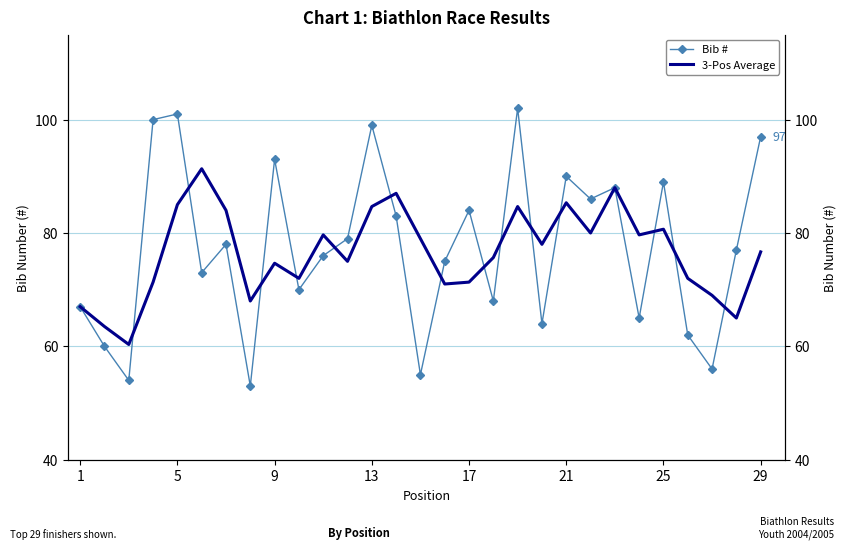

Reading left to right, extract all data points from this chart.

Bib #: 67.0	60.0	54.0	100.0	101.0	73.0	78.0	53.0	93.0	70.0	76.0	79.0	99.0	83.0	55.0	75.0	84.0	68.0	102.0	64.0	90.0	86.0	88.0	65.0	89.0	62.0	56.0	77.0	97.0
3-Pos Average: 67.0	63.5	60.3	71.3	85.0	91.3	84.0	68.0	74.7	72.0	79.7	75.0	84.7	87.0	79.0	71.0	71.3	75.7	84.7	78.0	85.3	80.0	88.0	79.7	80.7	72.0	69.0	65.0	76.7